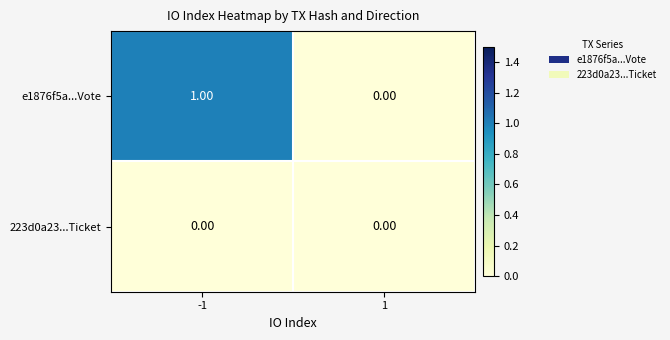

List the series in order of their peak value, lowest first.

223d0a23...Ticket, e1876f5a...Vote